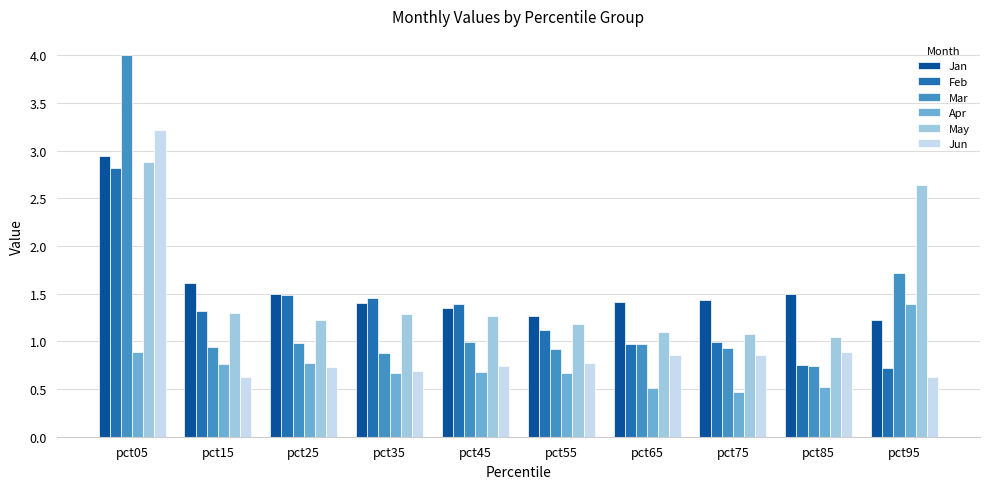

Rank the series by their maximum value, from highest to lowest.

Mar, Jun, Jan, May, Feb, Apr